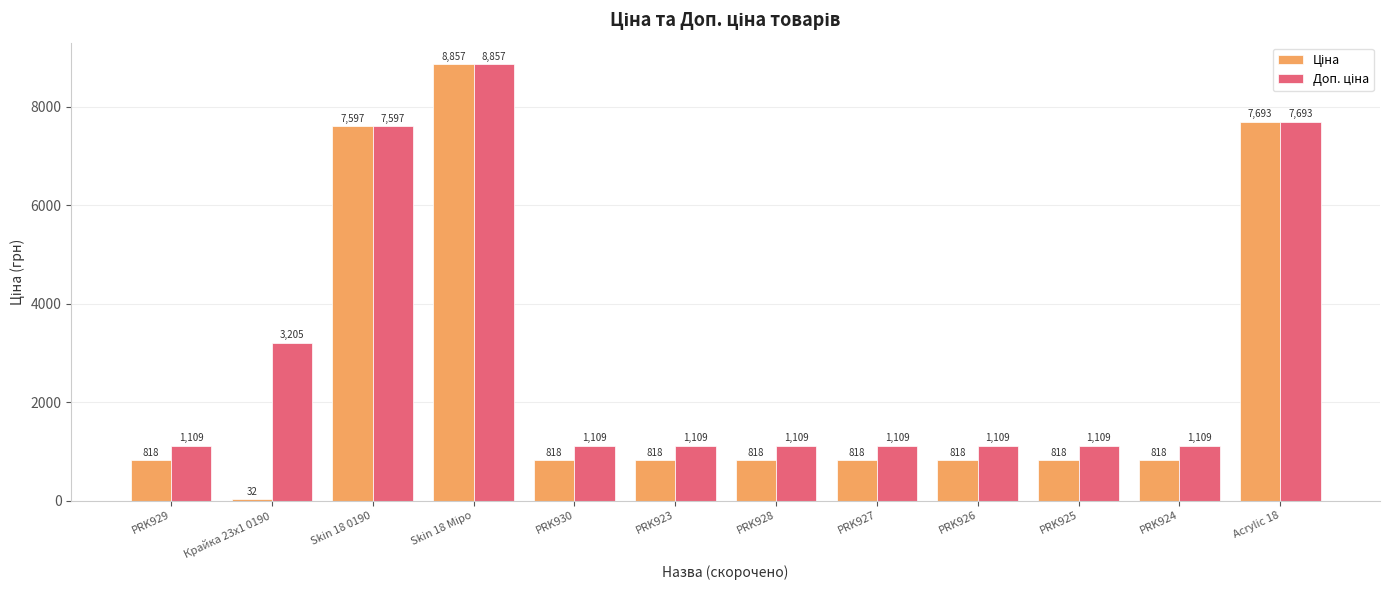

What is the greatest value displayed?

8856.7